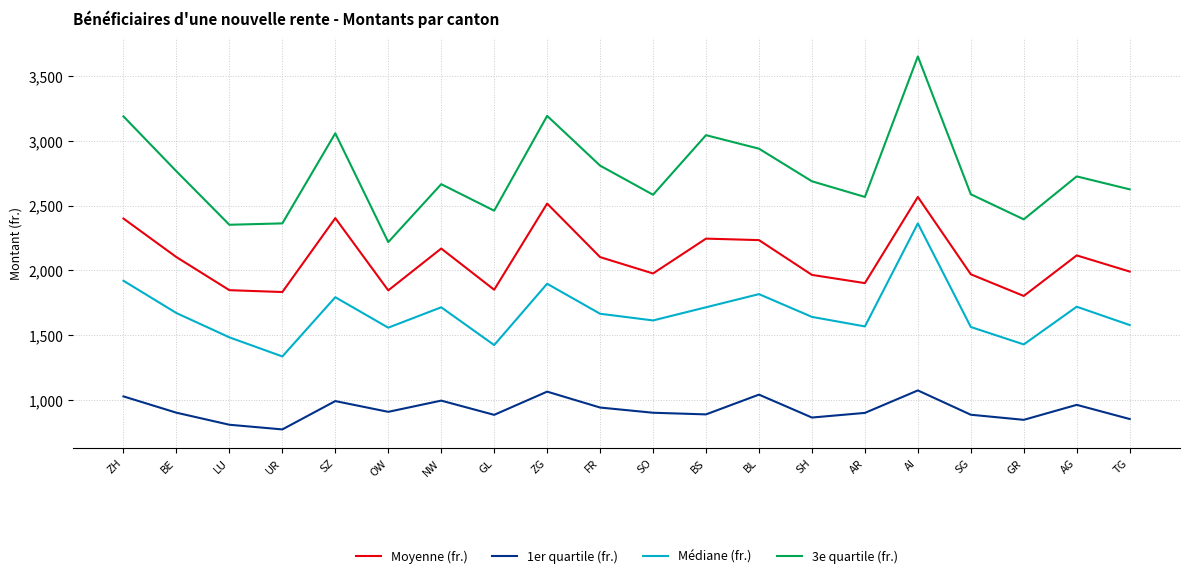

True or false: Médiane (fr.) has a value of 958.7 at SG.

False